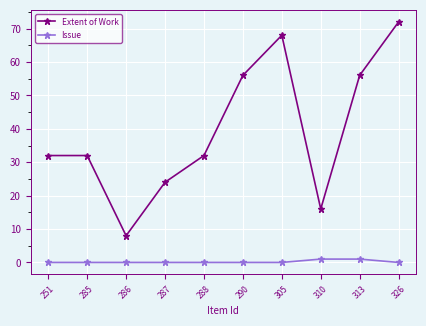

Reading right to left, list all the values displayed in this chart.

Extent of Work: 72	56	16	68	56	32	24	8	32	32
Issue: 0	1	1	0	0	0	0	0	0	0